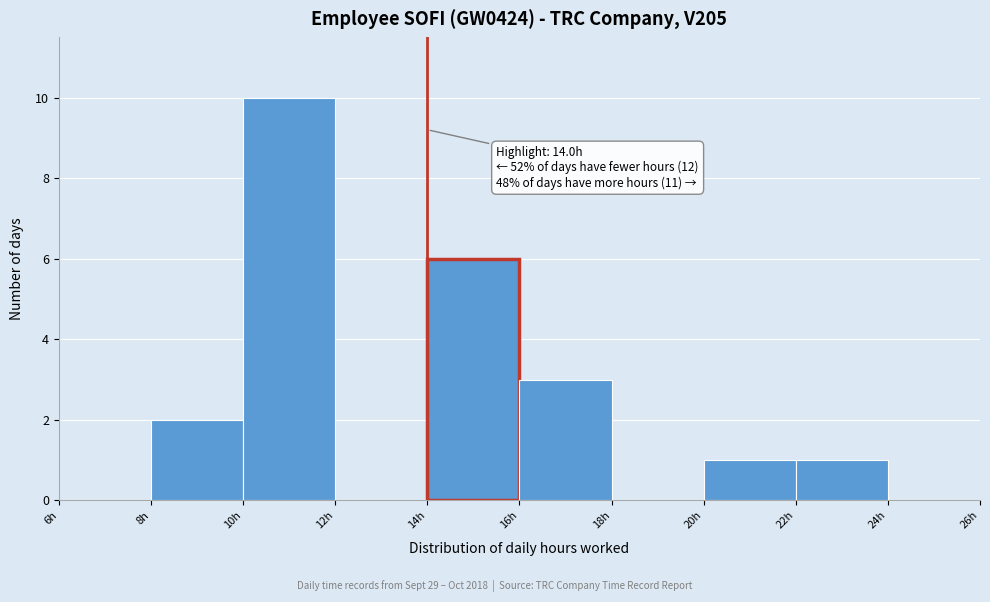

Which range on the x-axis has the tallest bar?

10 to 12